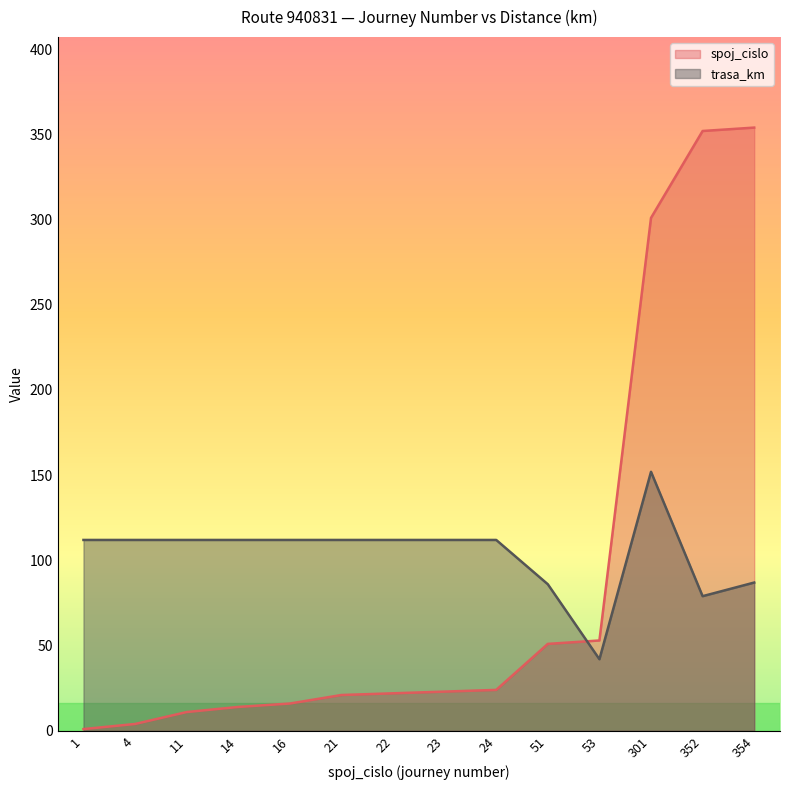

How many data points does each series have?

14